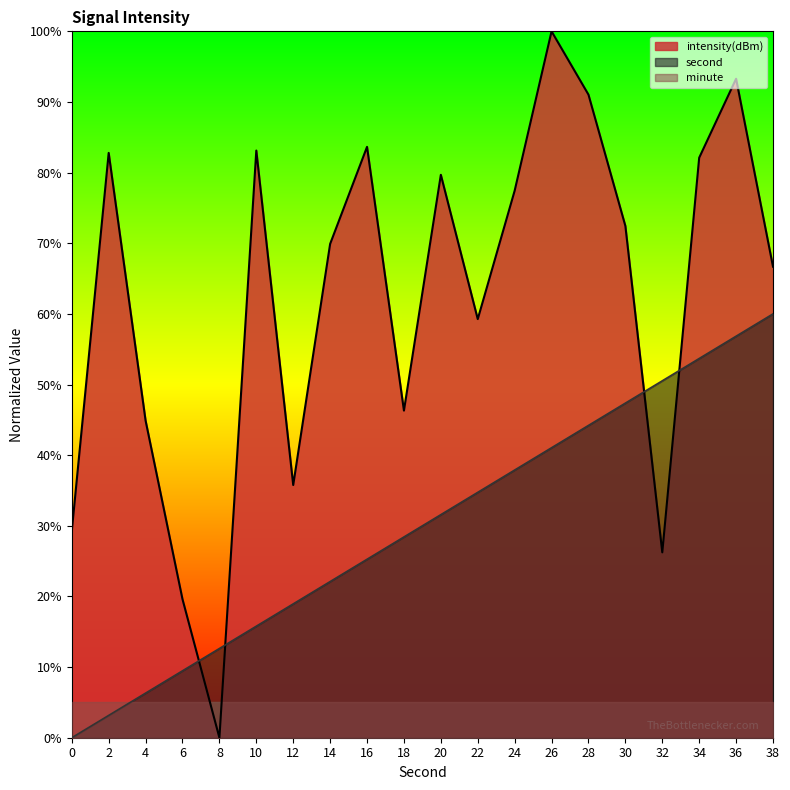

What is the value of the second point at the 6th from the left?

15.8